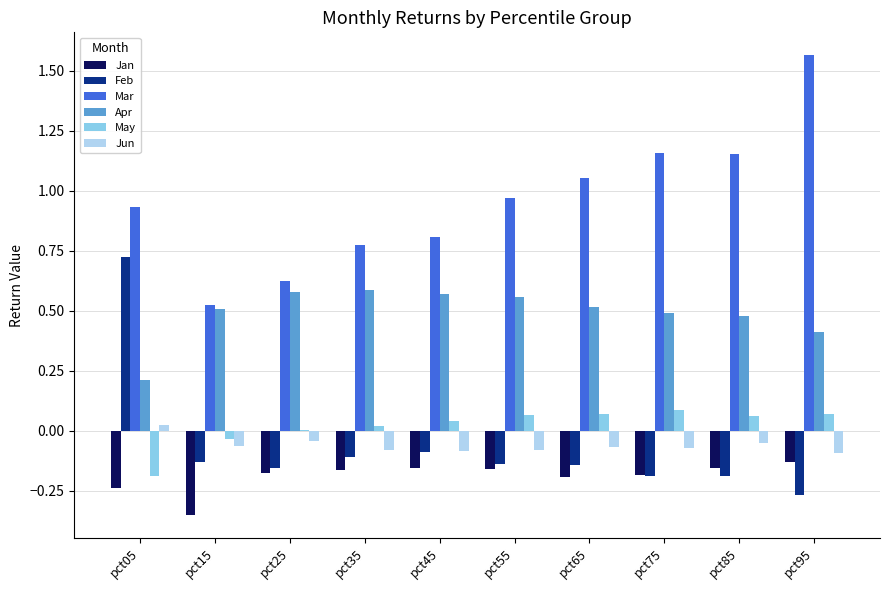

Is it true that Mar equals 0.6 at pct25?

True